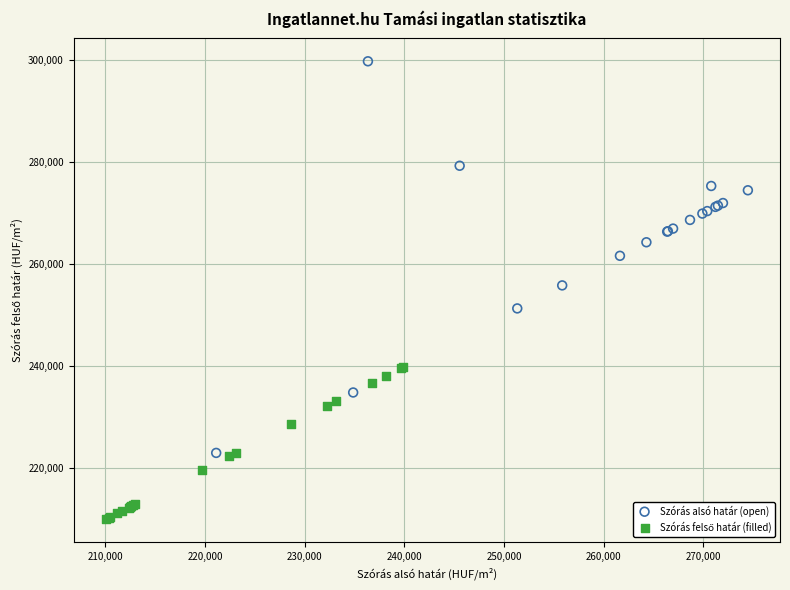

Which series has the largest Y range (max minus min)?

Szórás alsó határ (open)